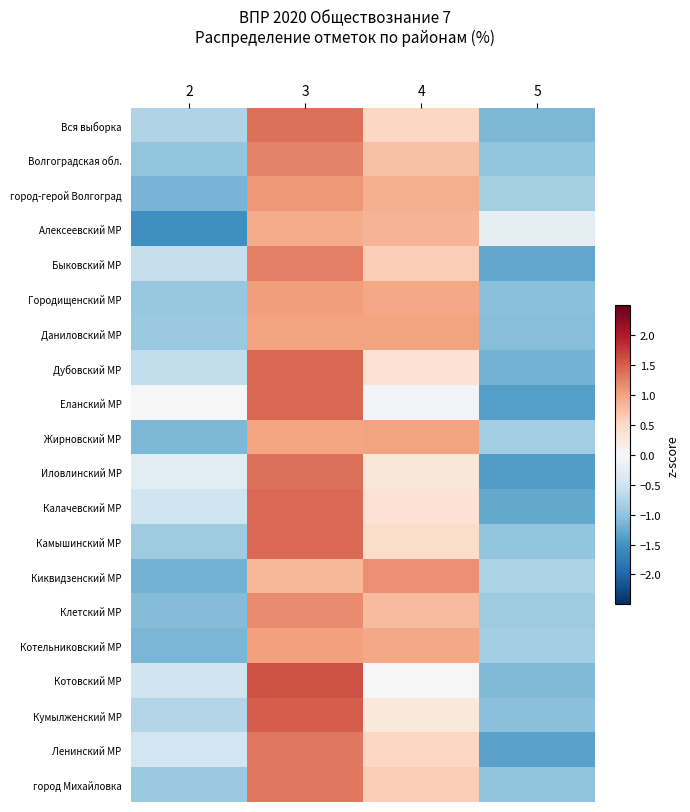

What is the difference between the highest and lowest values at 2?

1.5